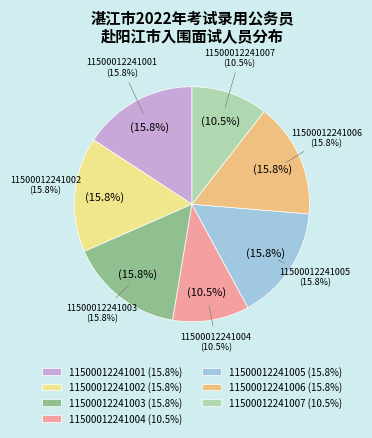

How many segments does this pie chart have?

7